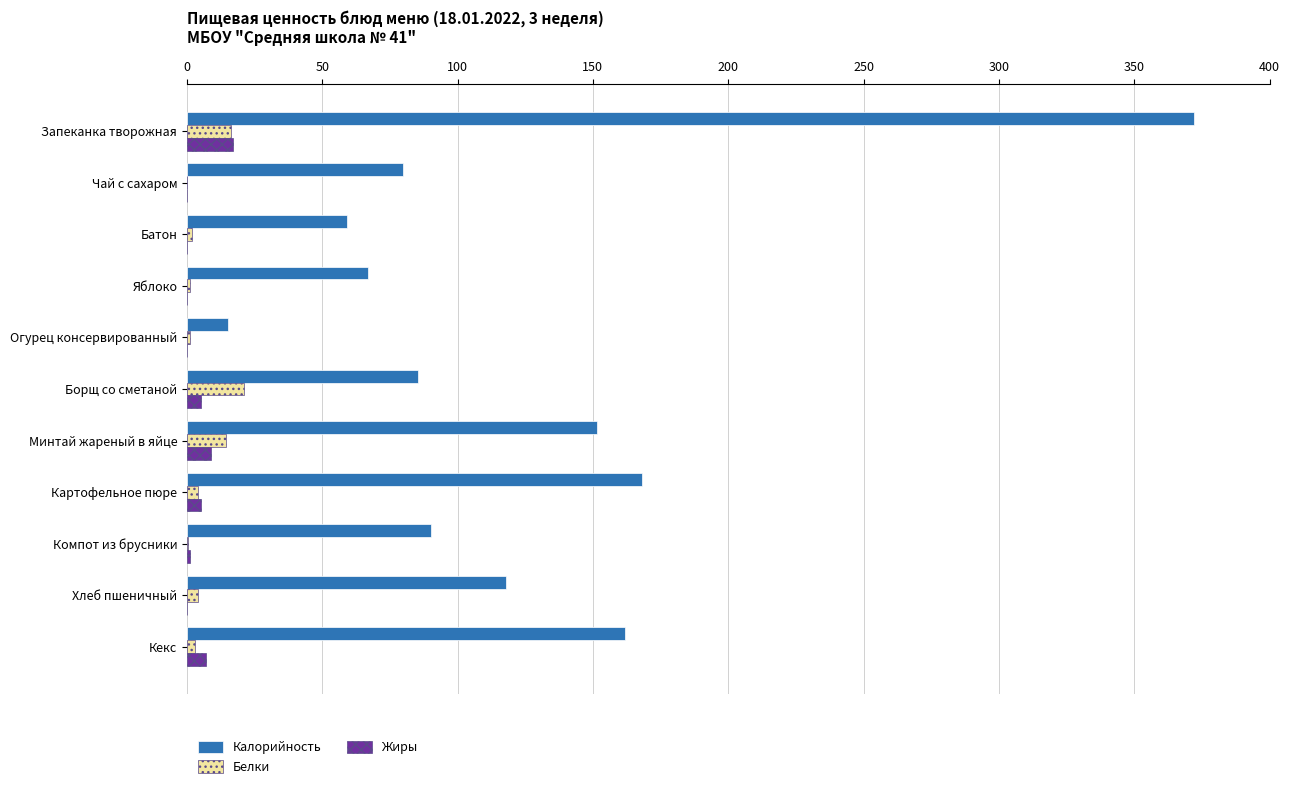

Which label corresponds to the largest value in the chart?

Запеканка творожная